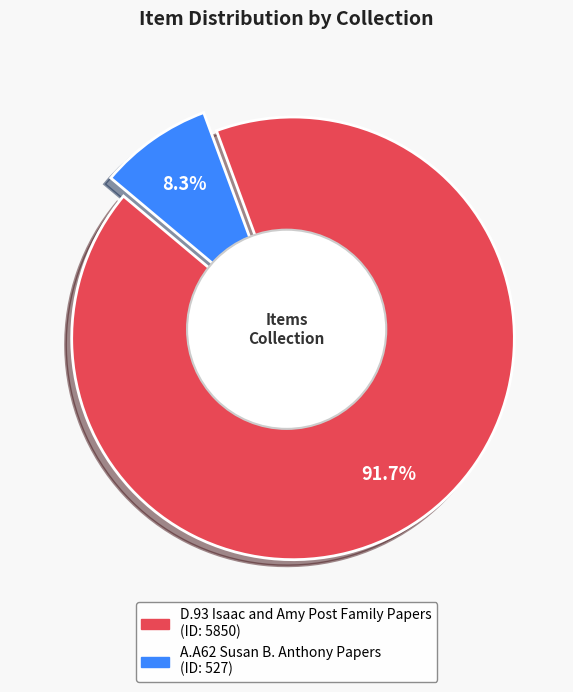

To the nearest percent, what portion does A.A62 Susan B. Anthony Papers represent?

8%